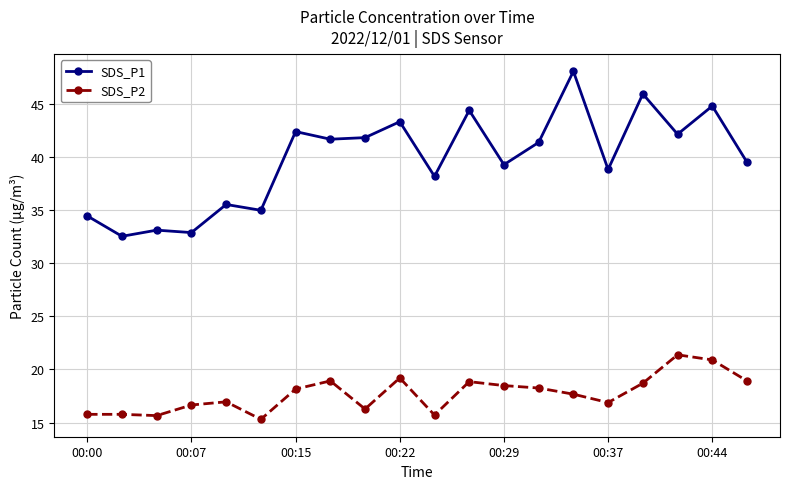

Rank the series by their average value, from lowest to highest.

SDS_P2, SDS_P1